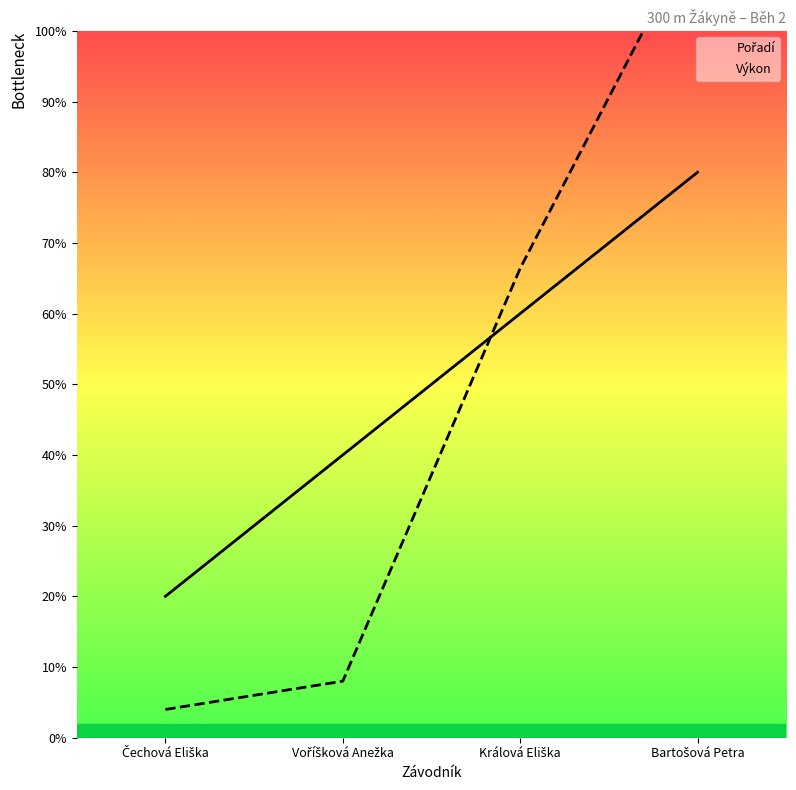

Where do Výkon and Pořadí first cross each other?

Voříšková Anežka and Králová Eliška